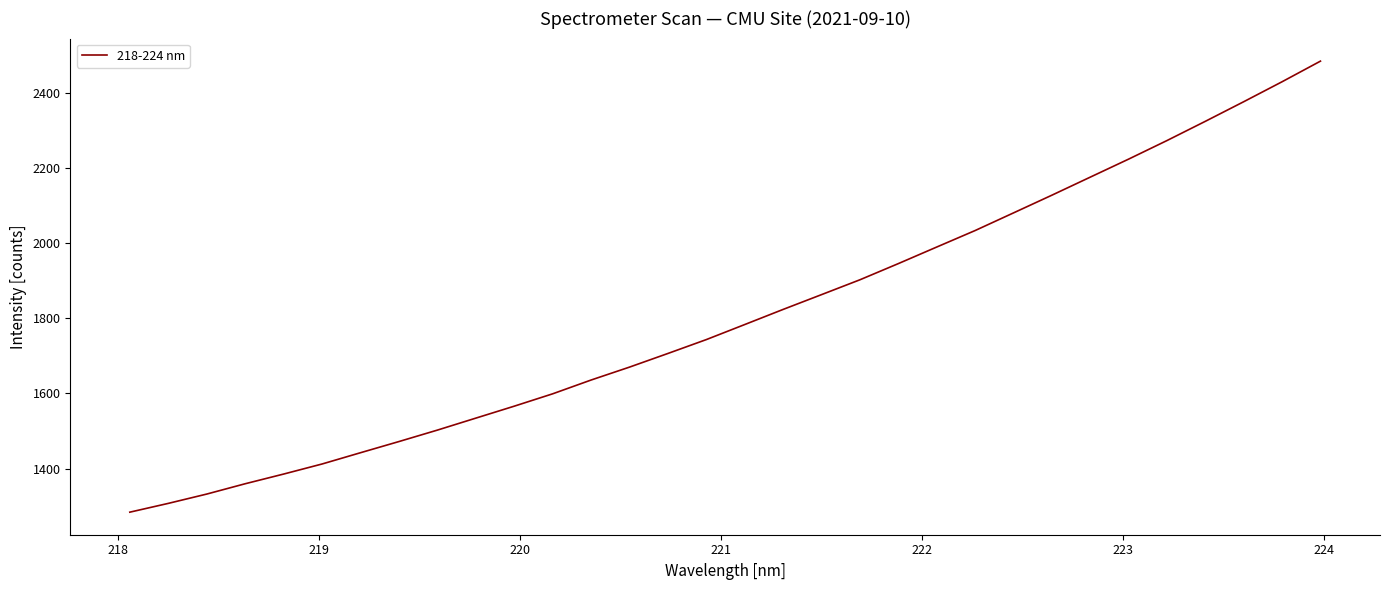

Does the chart display data point markers on the line(s)?

No